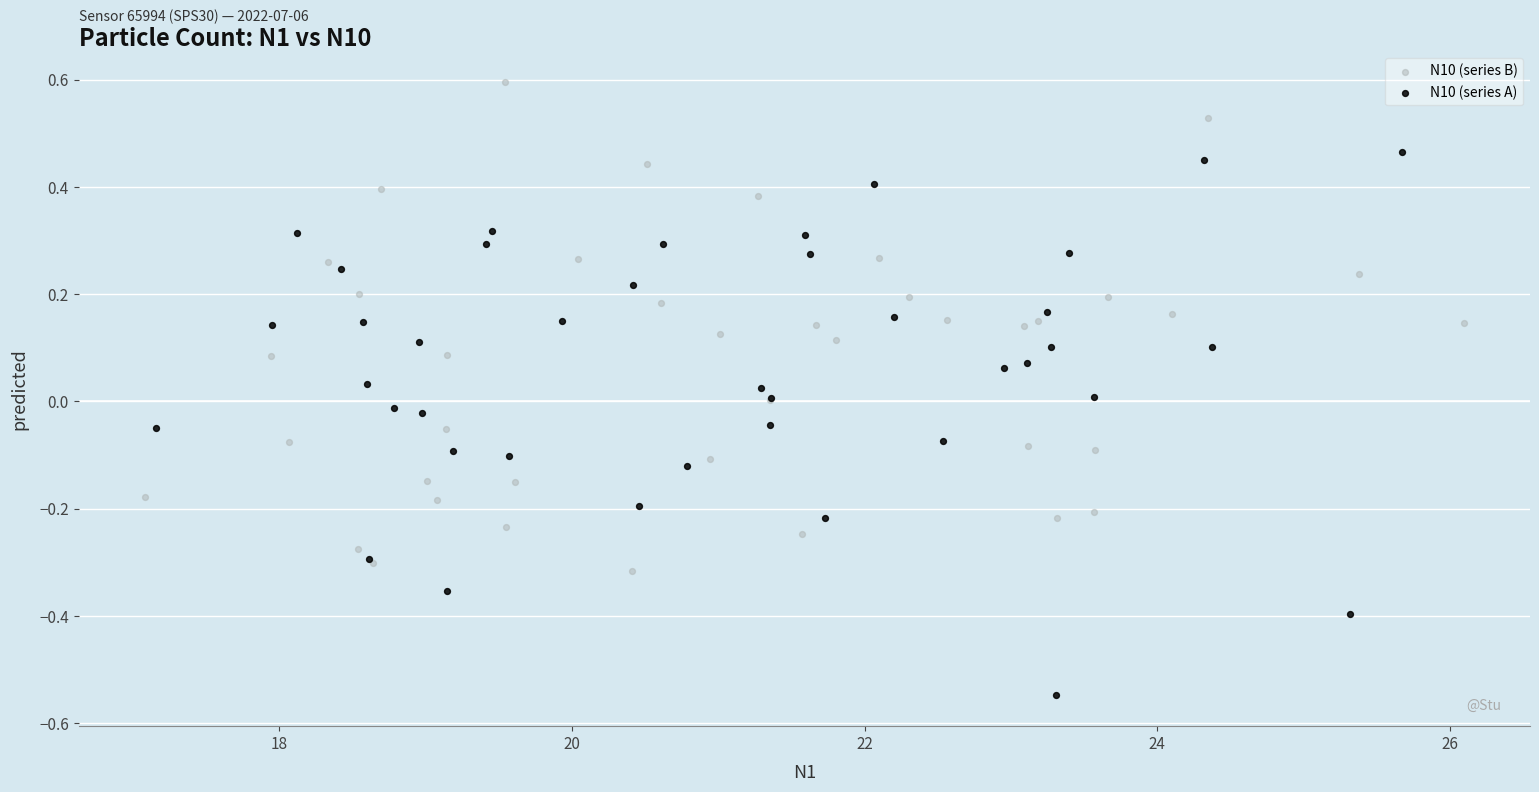

Which series reaches the maximum Y coordinate?

N10 (series B)